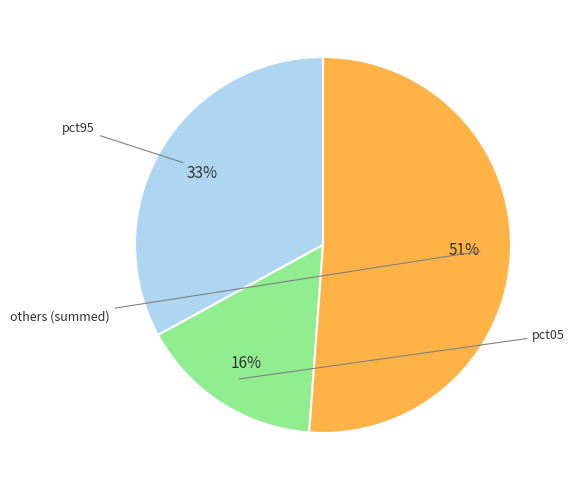

Is there a majority slice in this chart?

Yes